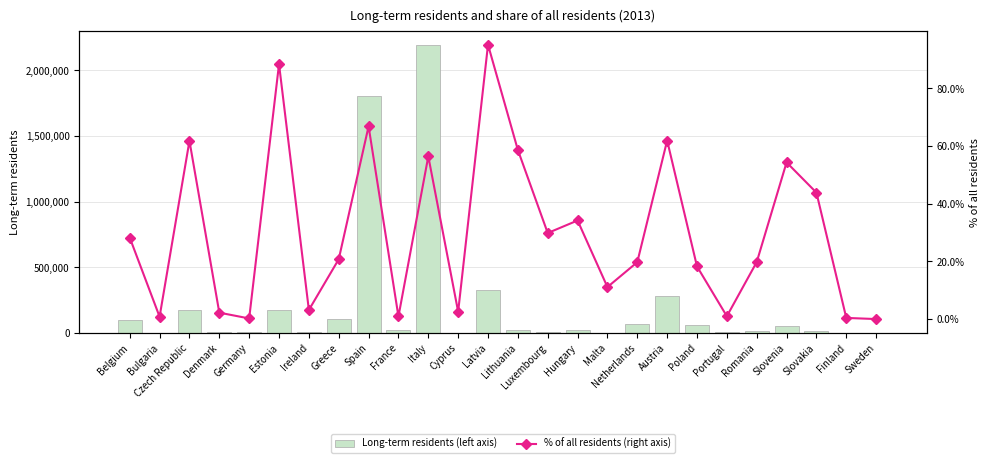

What is the sum of the % of all residents (right axis) values at Luxembourg and Austria?

91.7